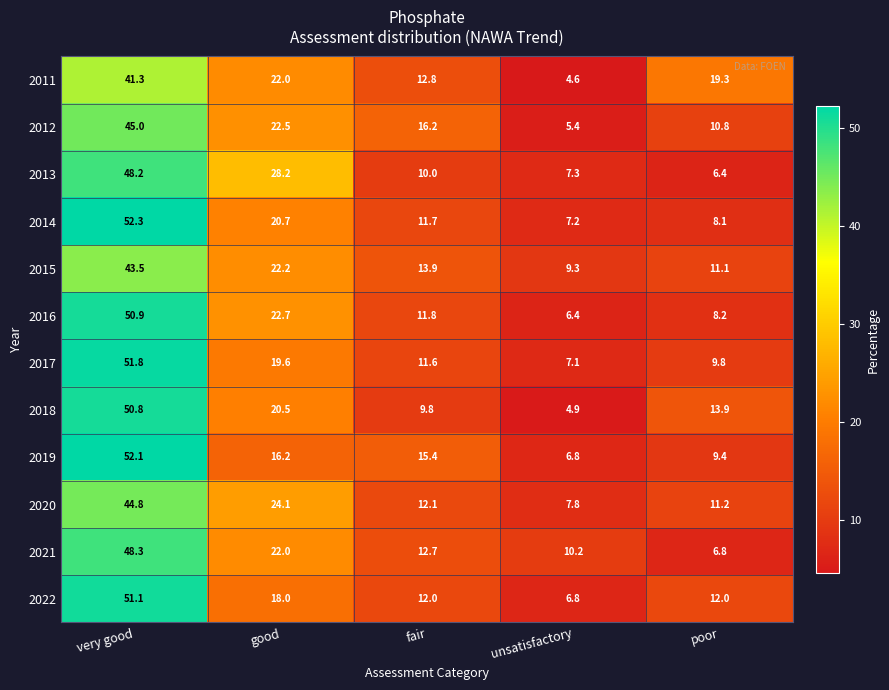

What is the greatest value displayed?

52.3